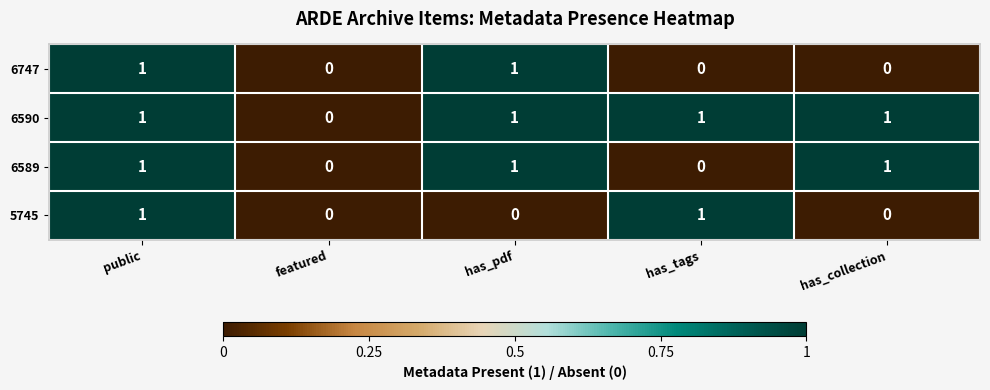

Which series has the largest total across all categories?

6590